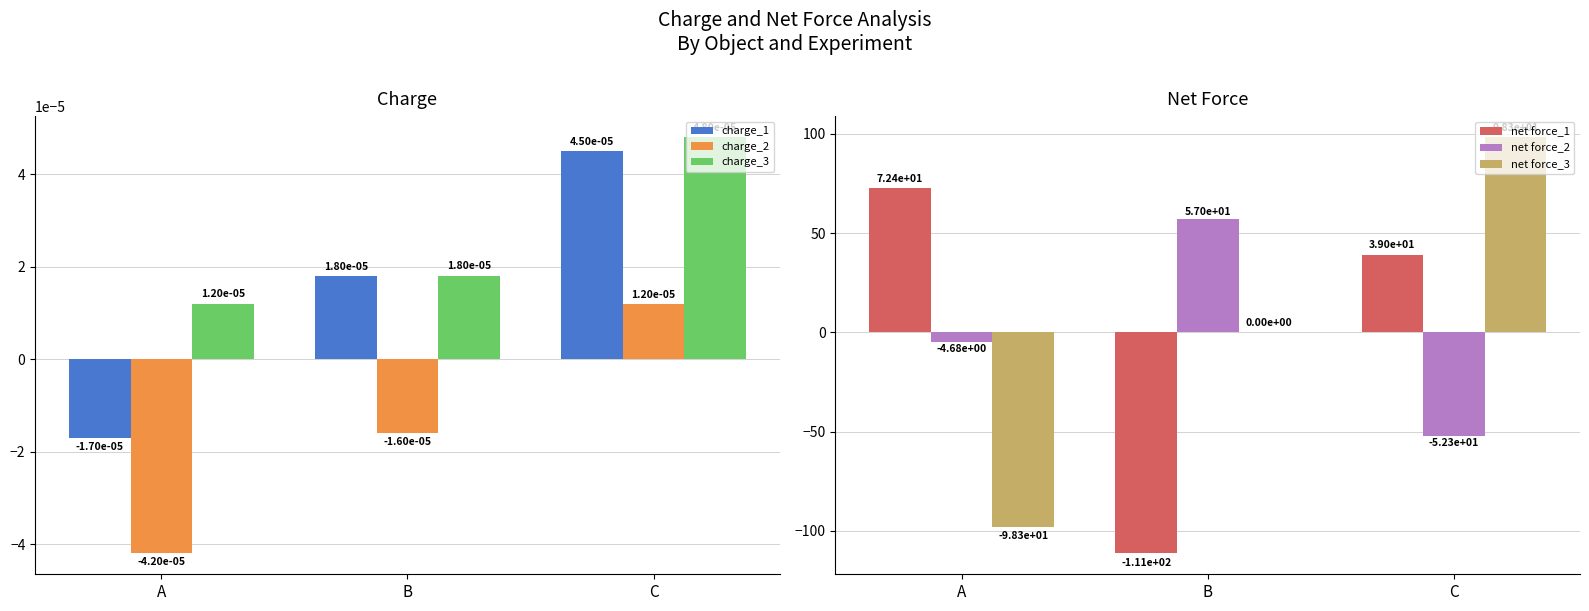

Which series changed the most between A and B?

net force_1